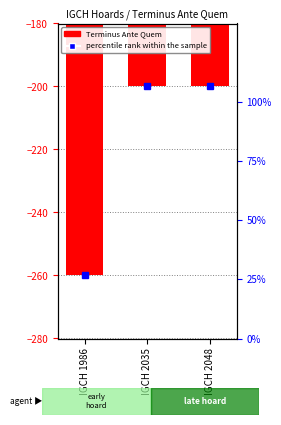

What is the difference between the maximum and minimum values?

60